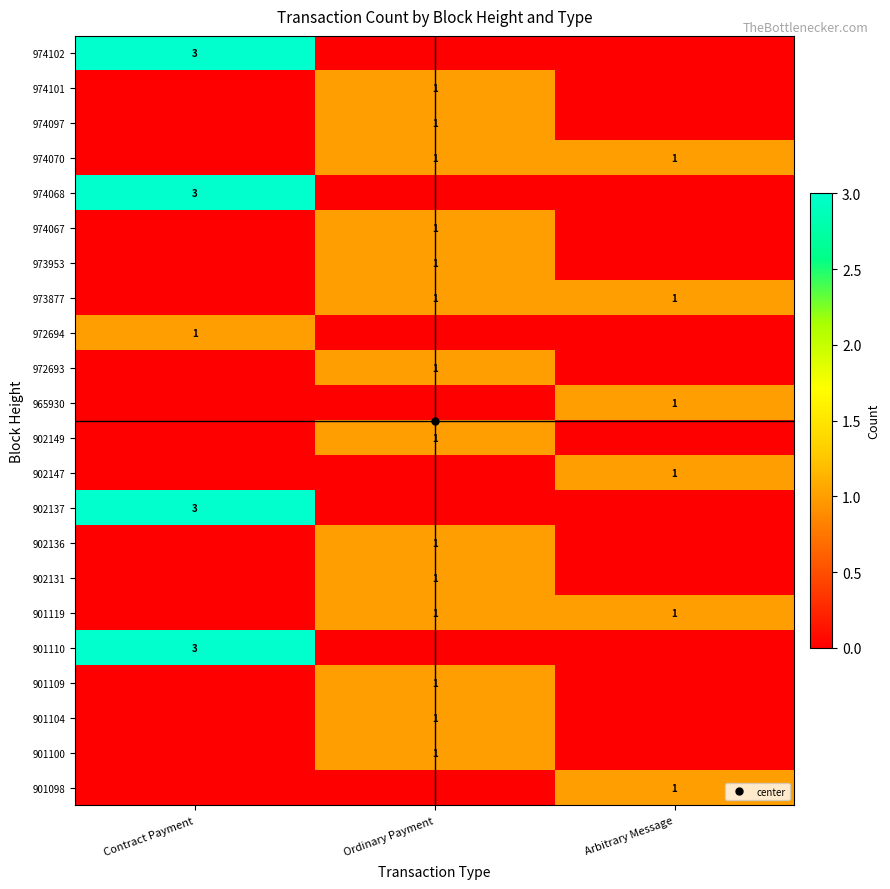

Which category has the highest value in the 901119 series?

Ordinary Payment